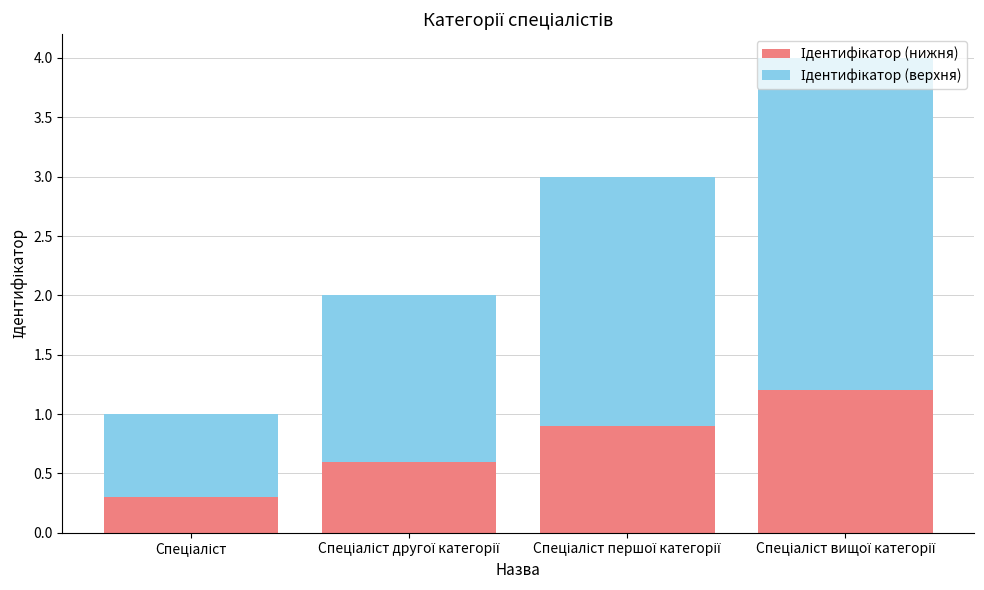

Rank the series by their maximum value, from highest to lowest.

Ідентифікатор (верхня), Ідентифікатор (нижня)